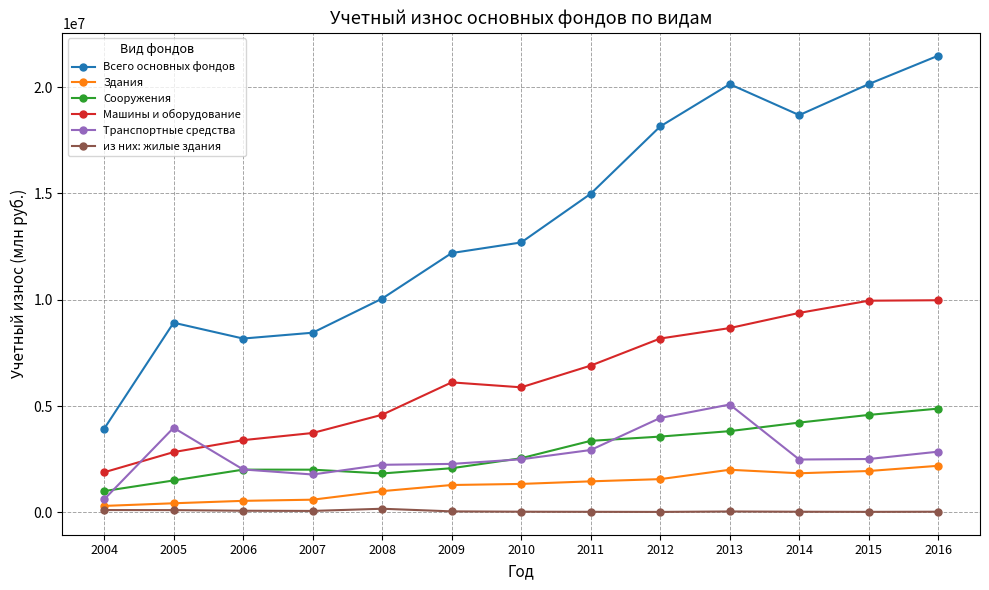

Between 2008 and 2010, which series saw the biggest shift?

Всего основных фондов